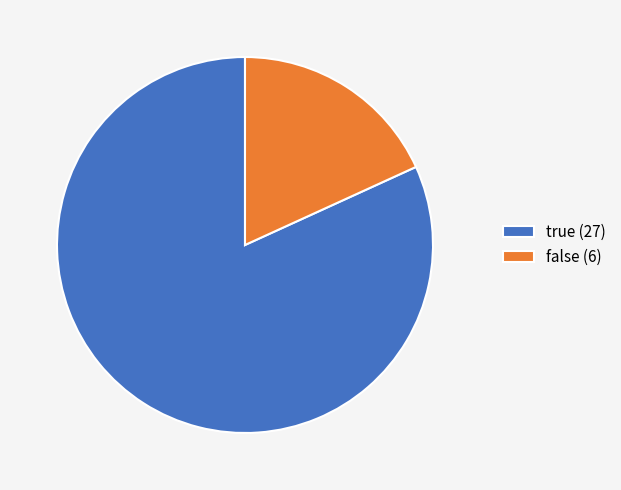

Count the number of slices in the pie.

2